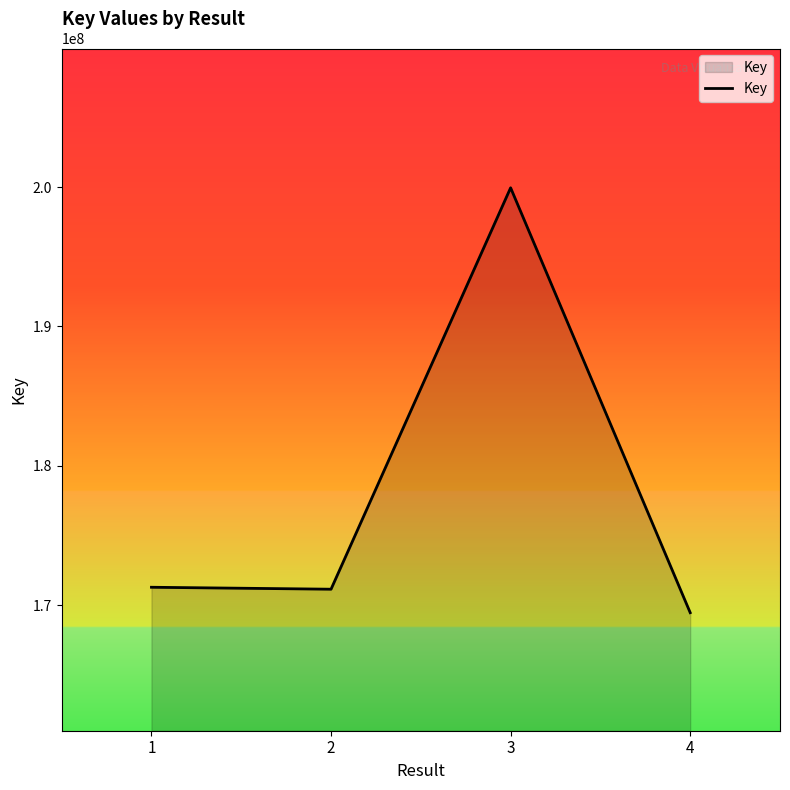

How many series are shown in this chart?

1